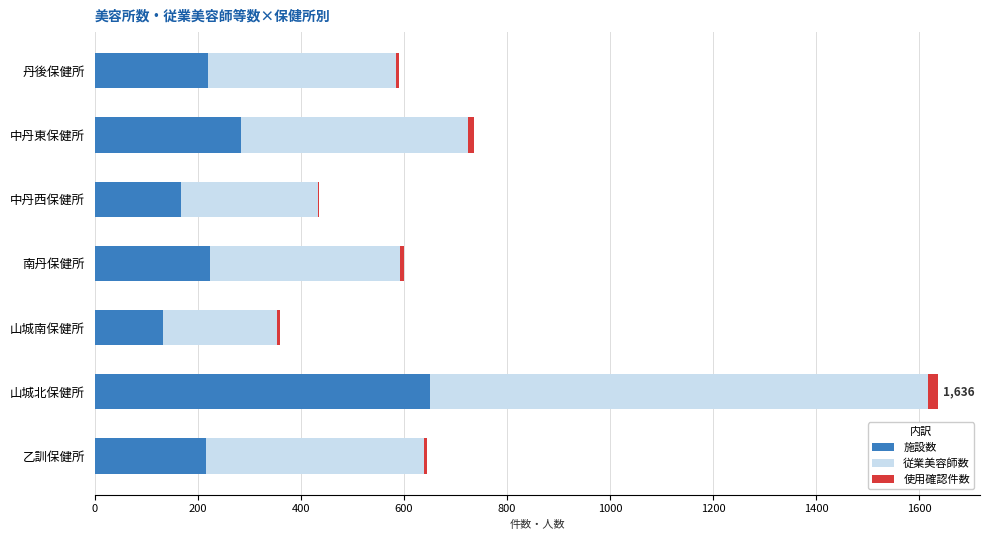

At which category is the sum across all series the highest?

山城北保健所